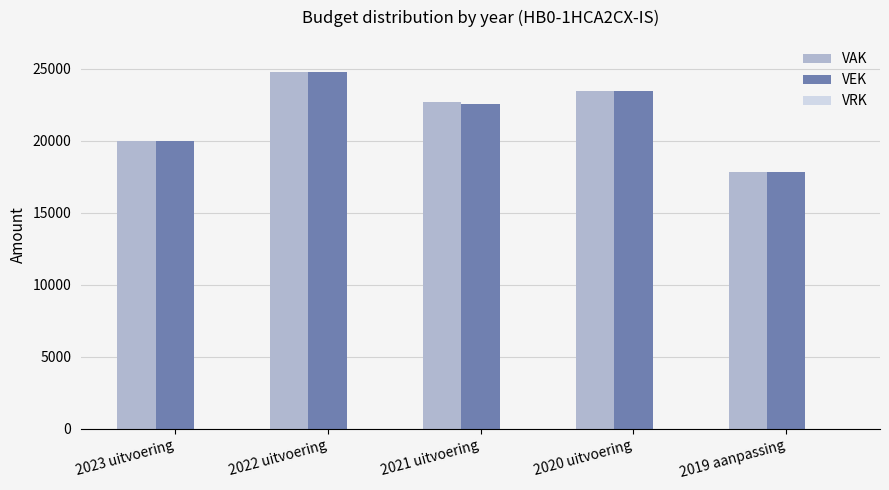

How many series are shown in this chart?

2